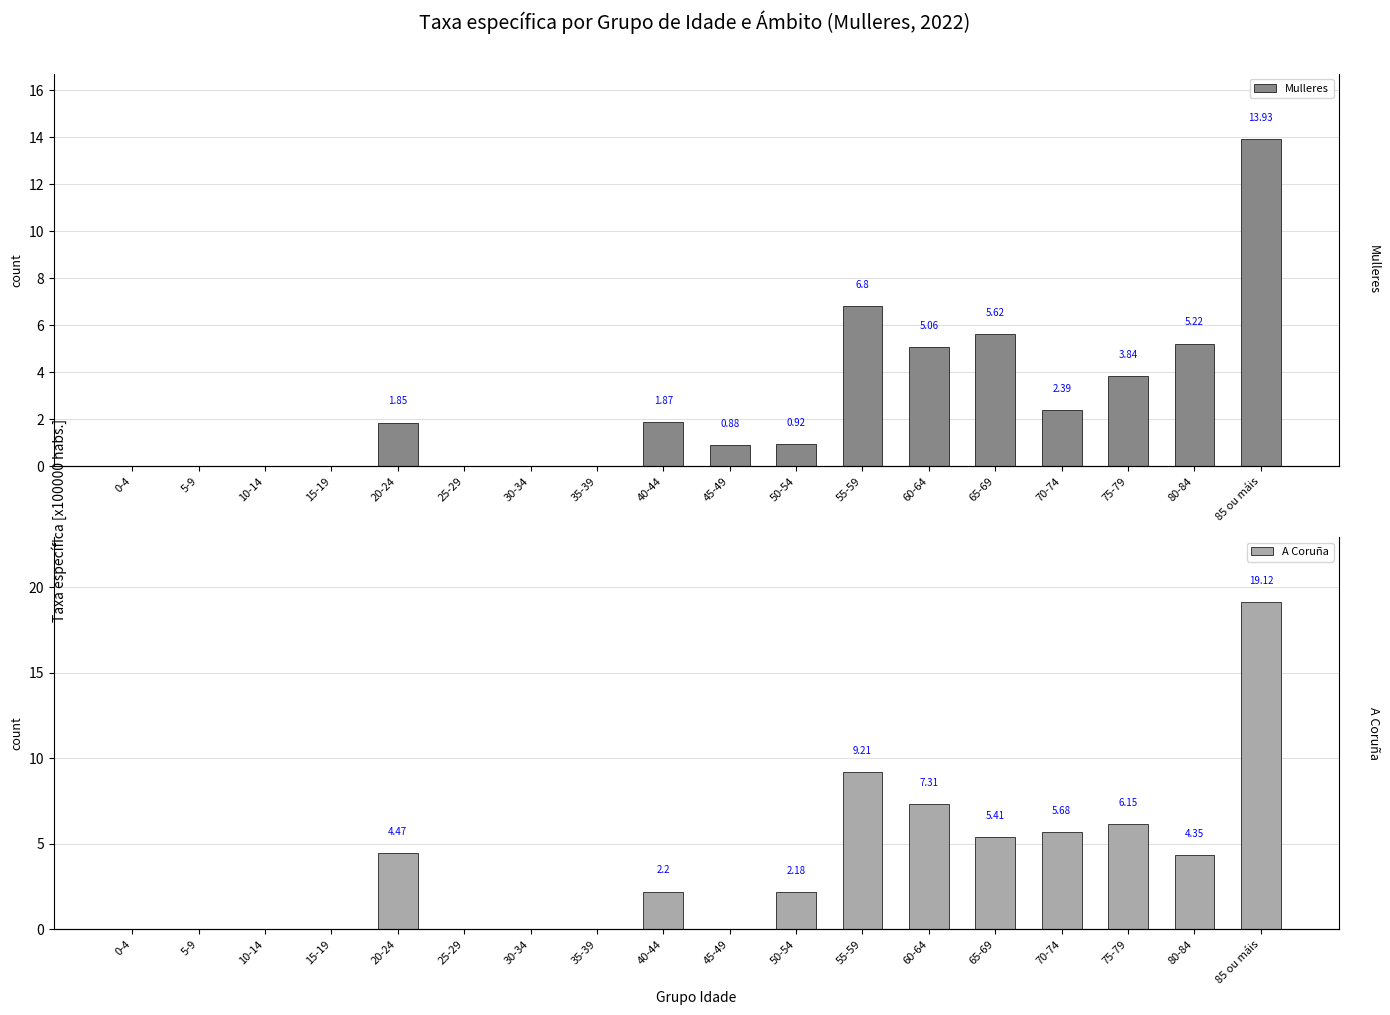

Is it true that Mulleres equals 8.7 at 85 ou máis?

False